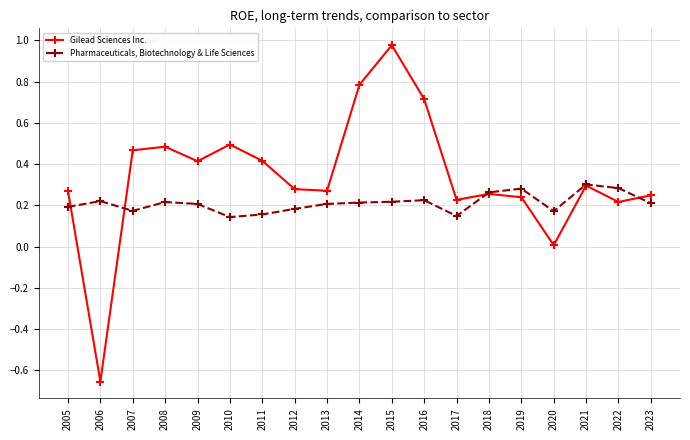

Where is the first local minimum for Pharmaceuticals, Biotechnology & Life Sciences?

2007